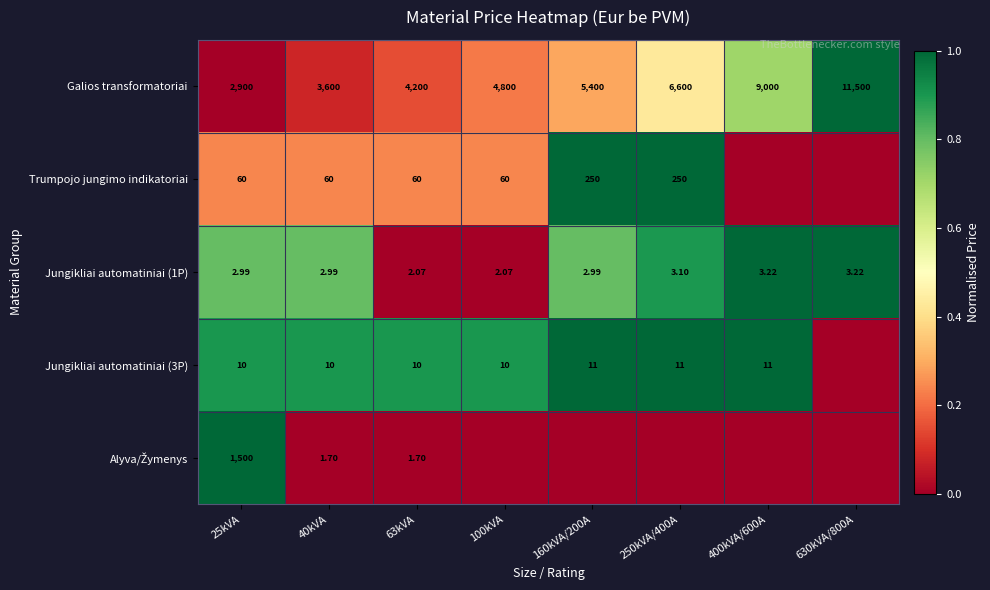

Is it true that Trumpojo jungimo indikatoriai equals 0.3 at 250kVA/400A?

False